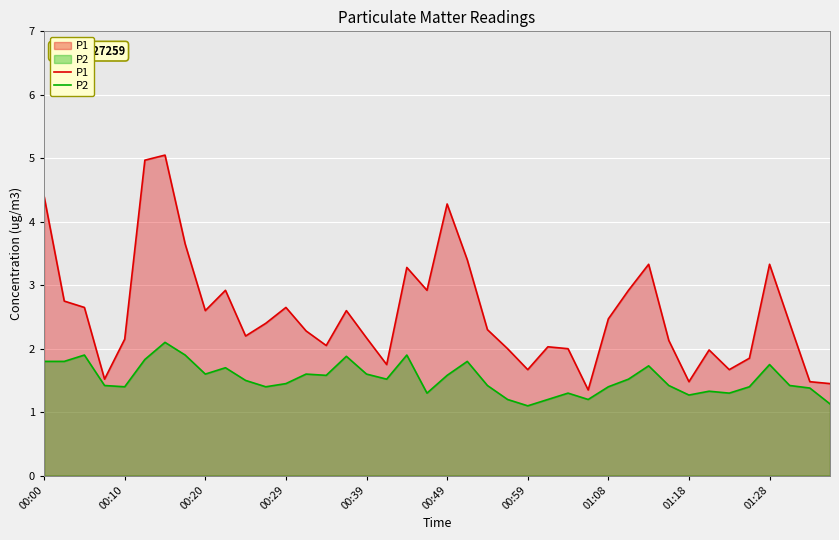

What is the spread (max minus min) of values at 34?

0.4